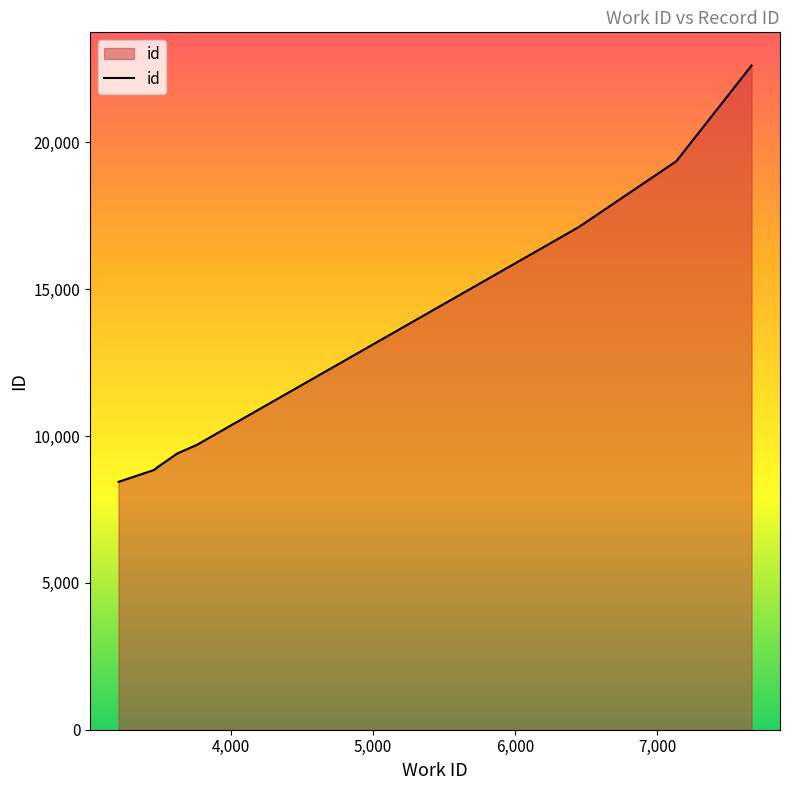

What is the change in value from 3761 to 7662?

+12919